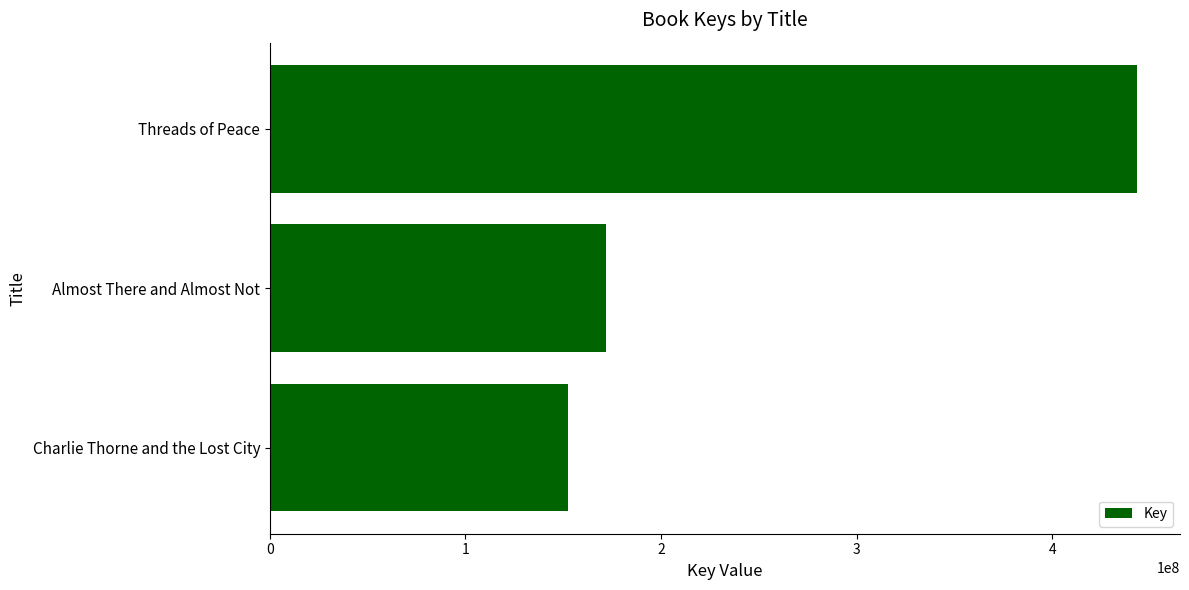

At which label is the value closest to 297740539?

Almost There and Almost Not